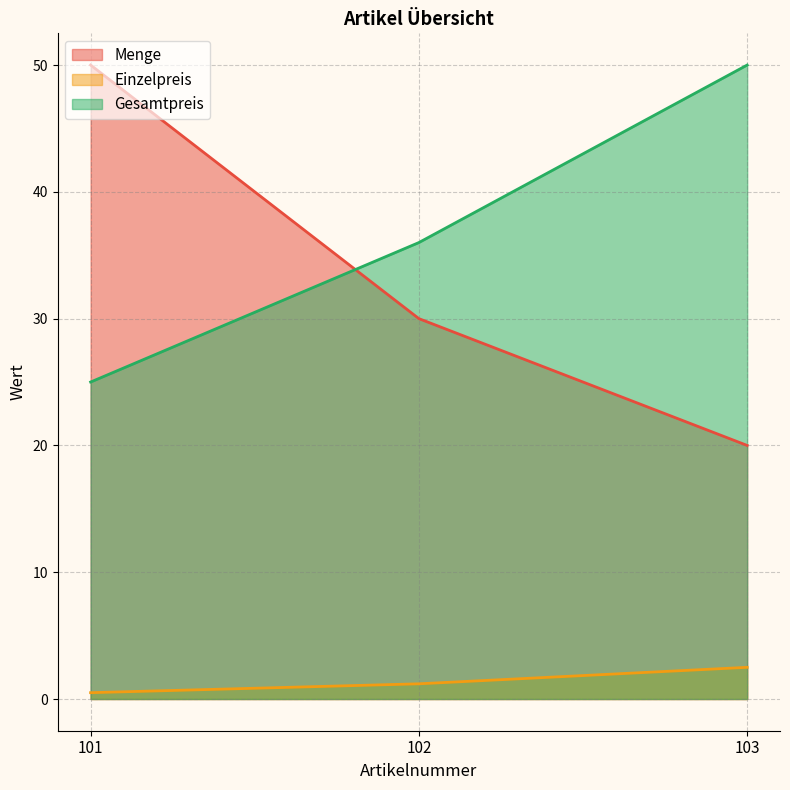

The Gesamtpreis series shows 16.2 at 102. True or false?

False